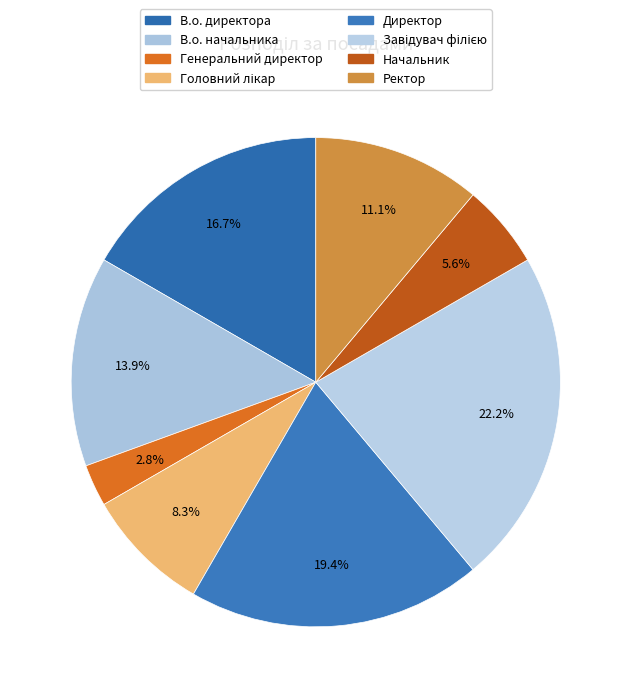

Is Генеральний директор the majority of the pie?

No